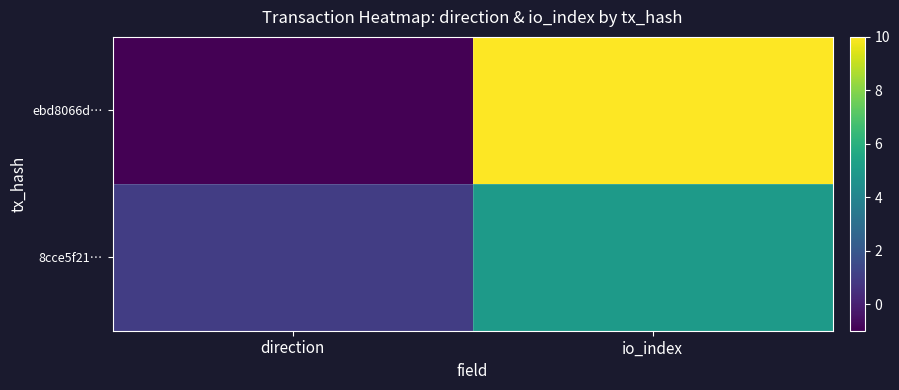

Which label corresponds to the smallest value in the chart?

direction